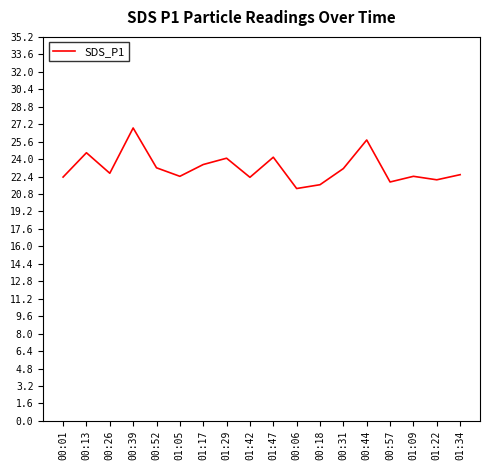

What is the difference between the values at 00:06 and 00:13?

3.3